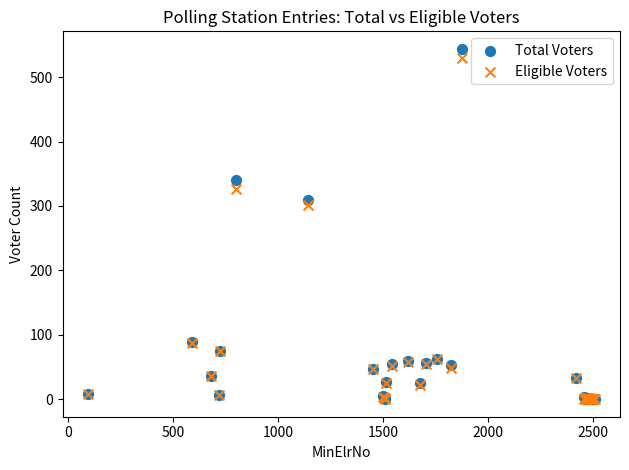

In the Eligible Voters series, what Y value is closest to 265?

302